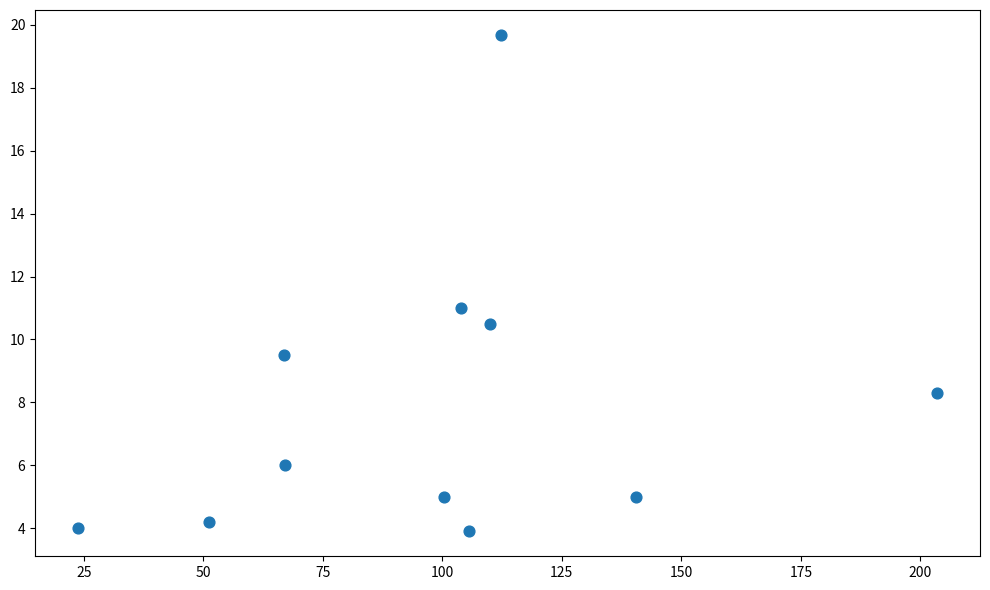

What is the average X value?

98.7